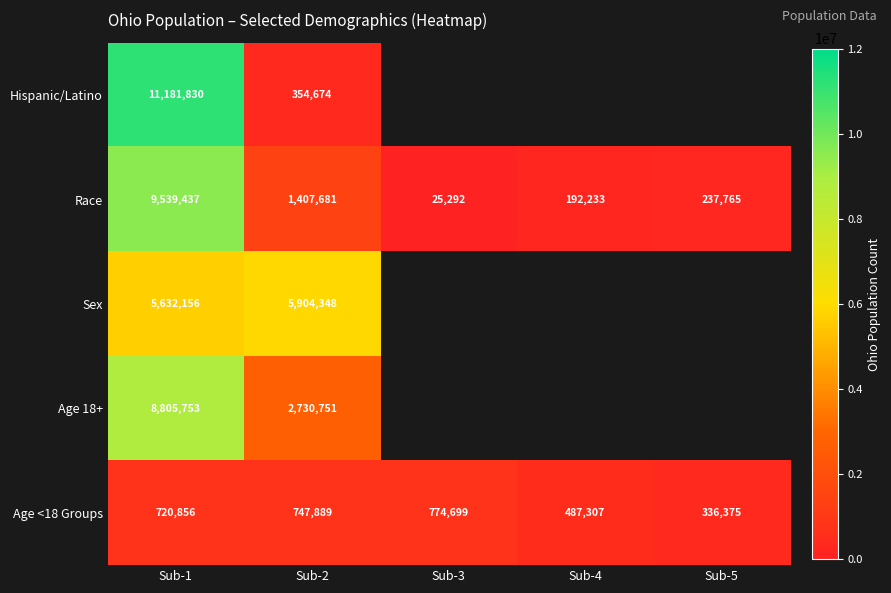

What is the sum of all Race values?

11402408